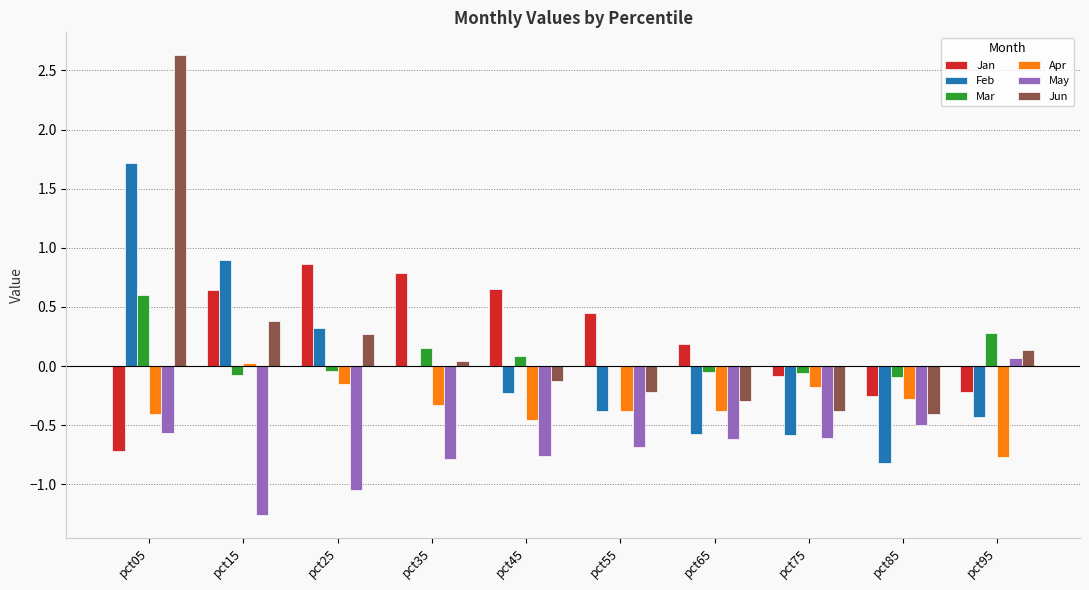

Are the bars horizontal?

No